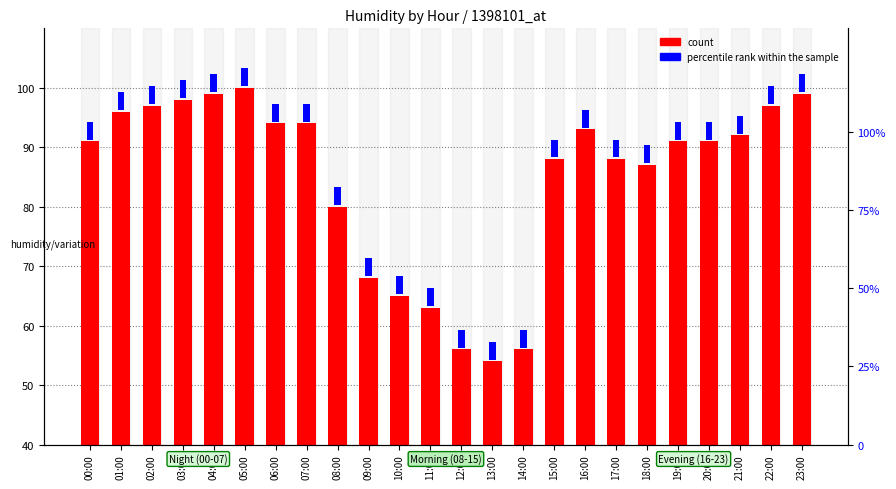

What position from the left is 05:00?

6